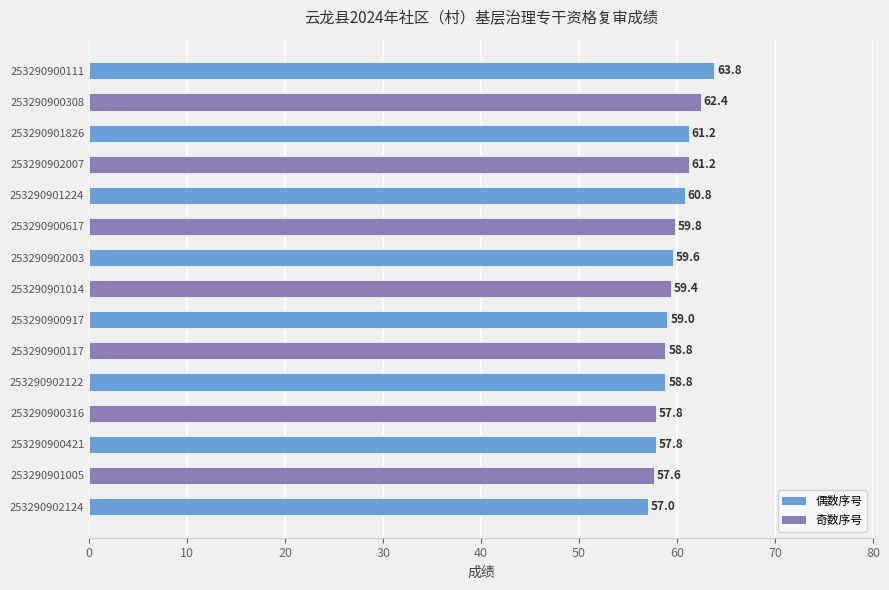

Which has a higher value, 253290900421 or 253290901014?

253290901014